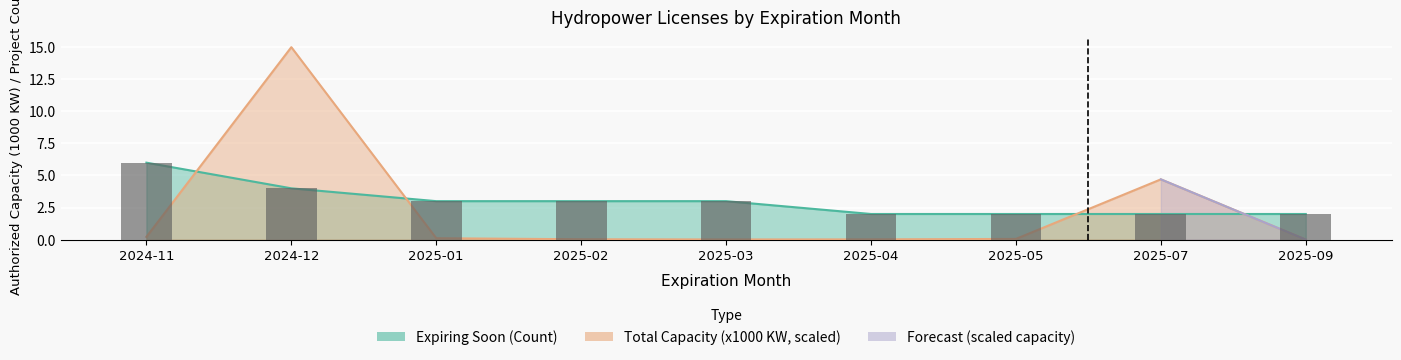

Are the bars grouped side by side (vs. stacked)?

No